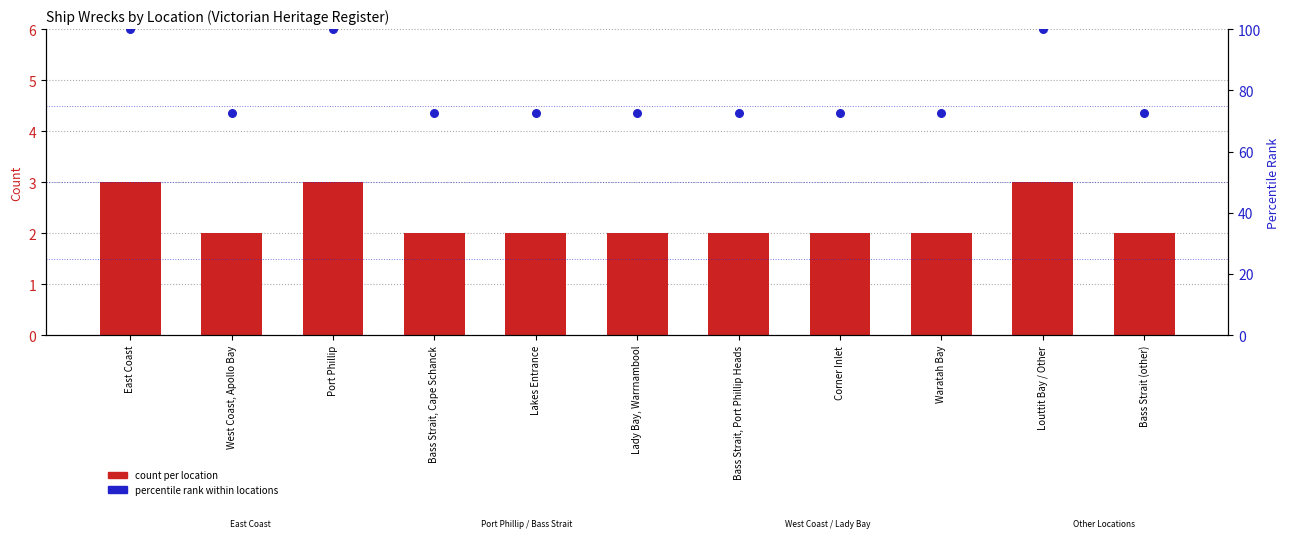

Is the value of percentile rank within locations at Bass Strait, Port Phillip Heads greater than the value of count per location at East Coast?

Yes